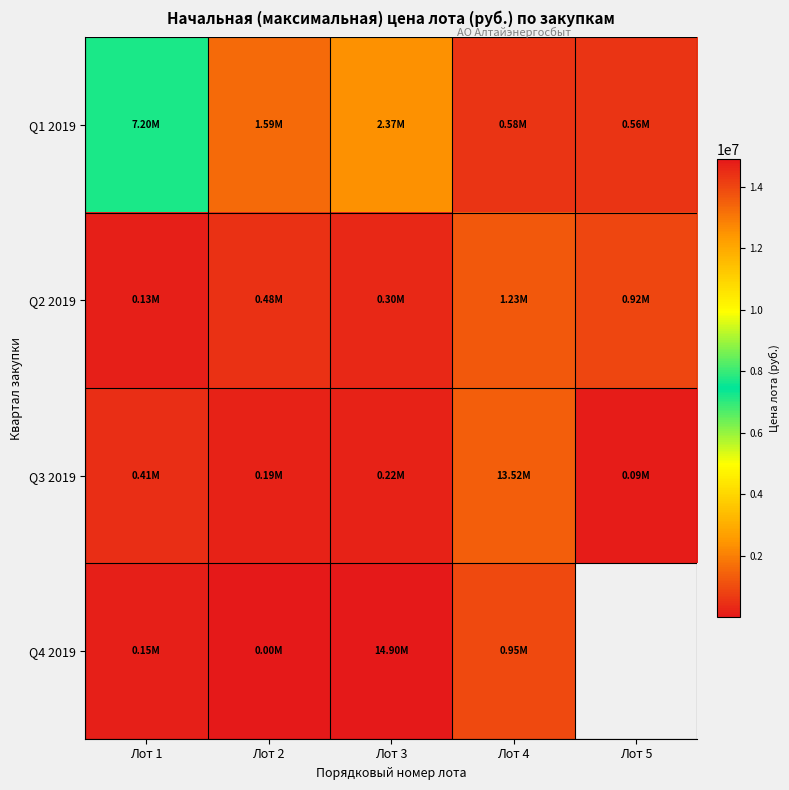

Rank the series by their maximum value, from lowest to highest.

Q2 2019, Q1 2019, Q3 2019, Q4 2019